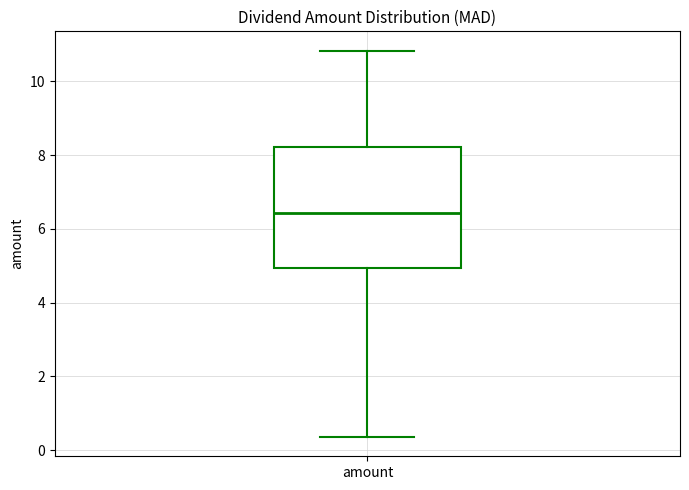

Read this box plot against the y-axis: the position of the median line, the range covered by the box, and the ends of both whiskers. The values are not printed on the chart, so give them approximately, as read against the axis.

median 6.4, box 5.0 to 8.2, whiskers 0.4 to 10.8